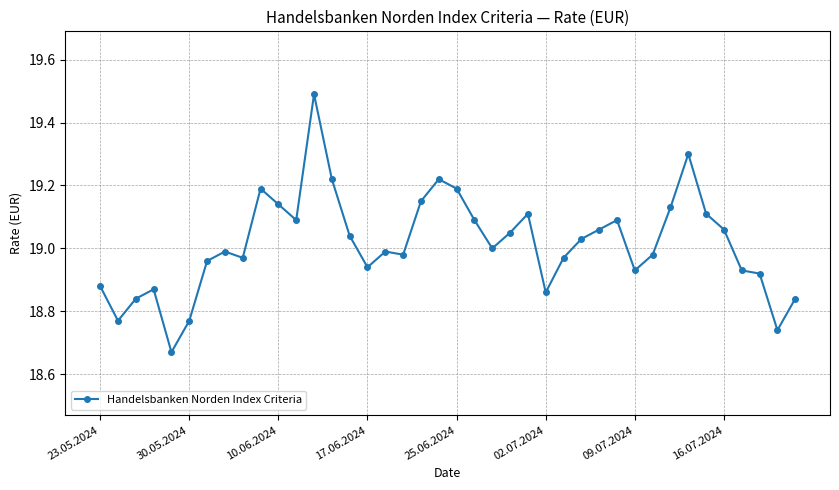

What is the difference between the maximum and minimum values?

0.8